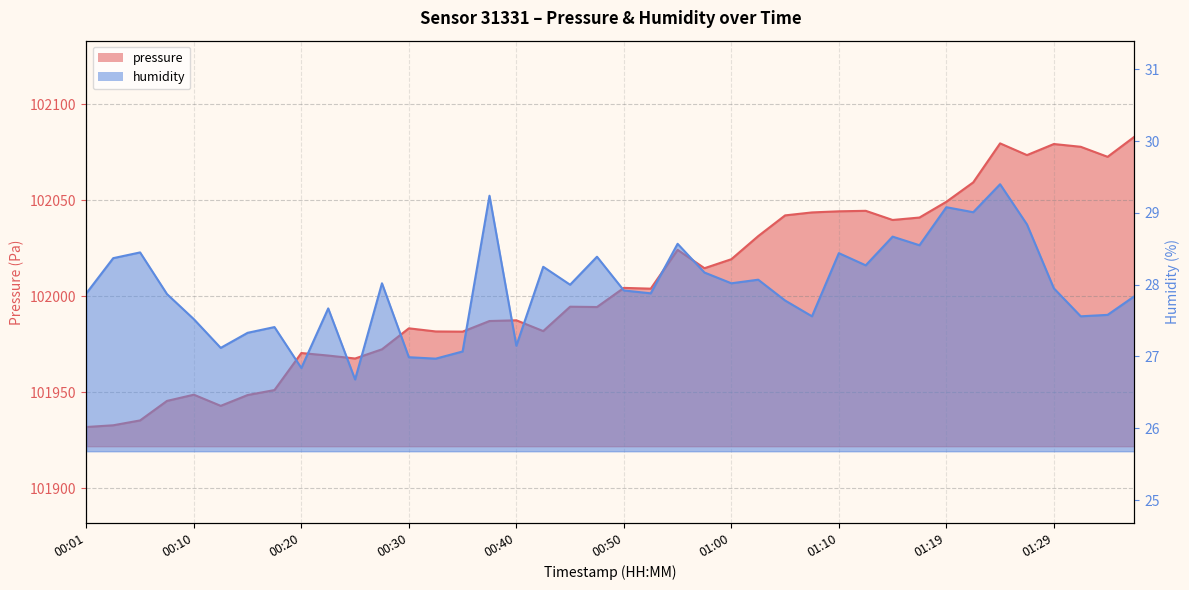

What is the difference between the highest and lowest values at 01:10?

102015.8